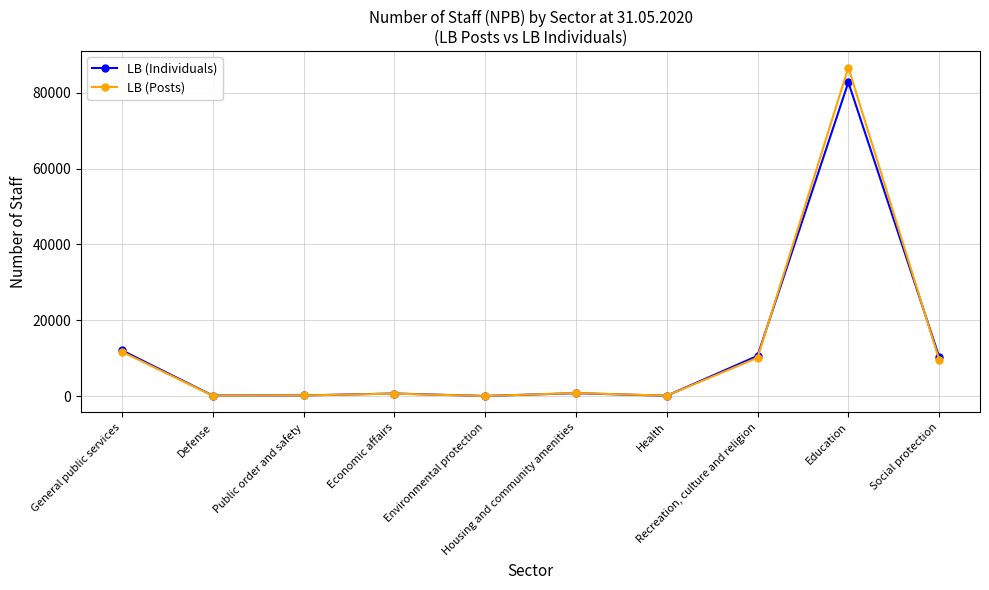

Rank the series by their maximum value, from highest to lowest.

LB (Posts), LB (Individuals)